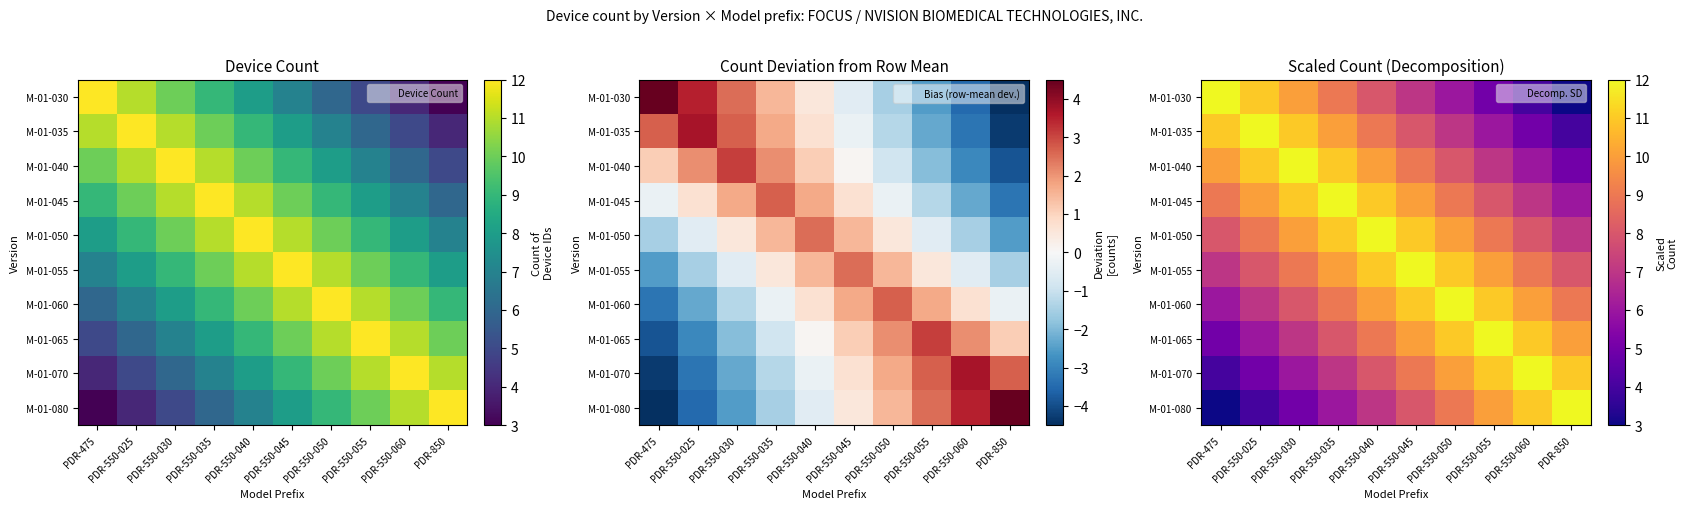

How many distinct data groups are displayed?

10